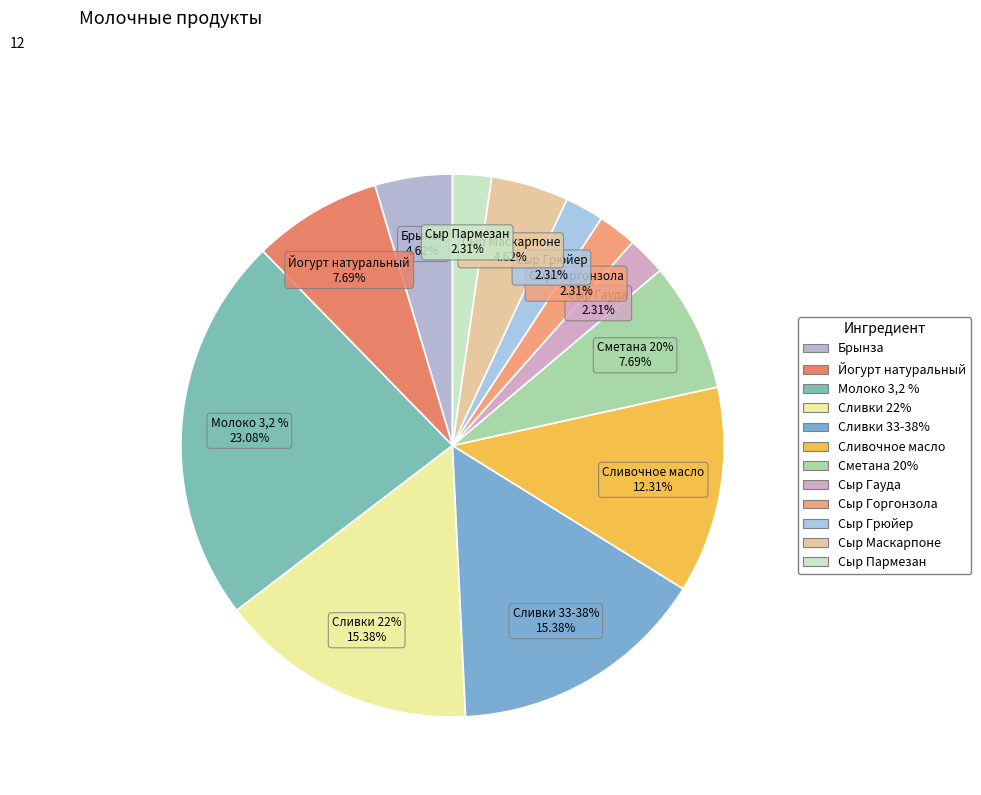

How many slices are in this pie chart?

12